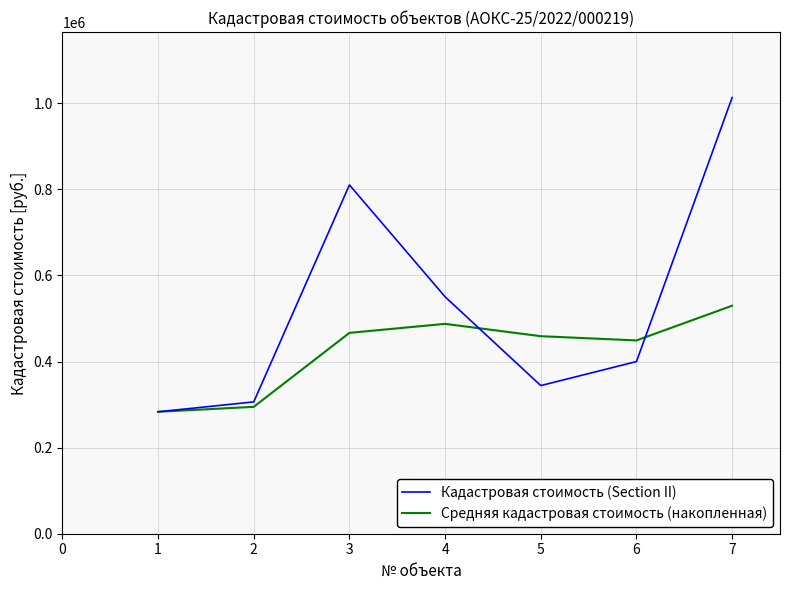

In Кадастровая стоимость (Section II), how many points are higher than both neighbors (excluding endpoints)?

1